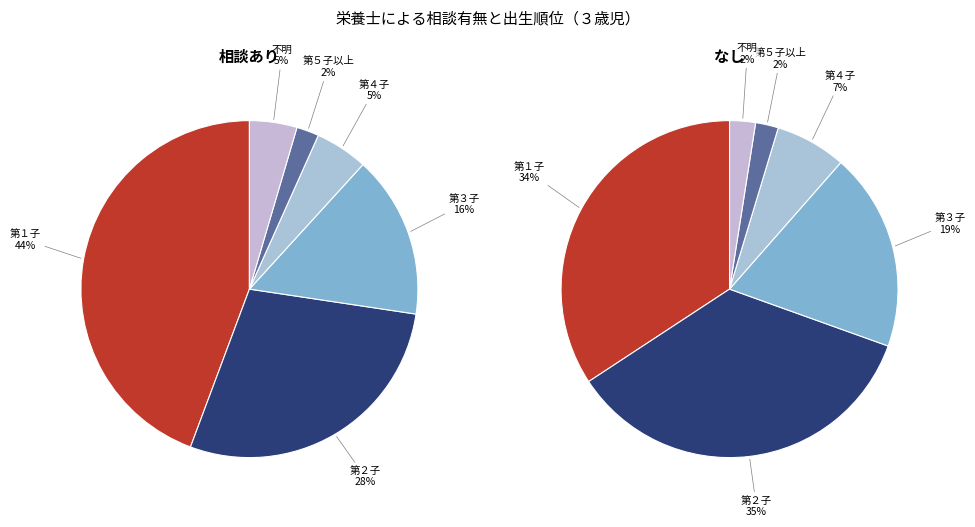

How much of the chart is everything except 第１子?

55.7%